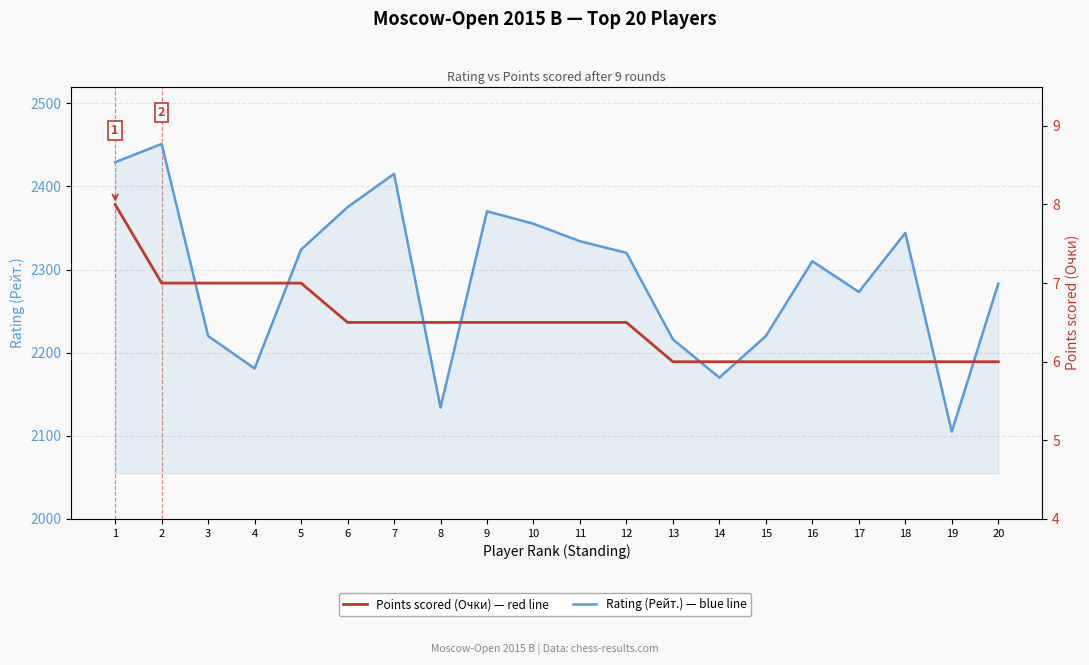

True or false: Rating (Рейт.) and Points (Очки) intersect in this chart.

False